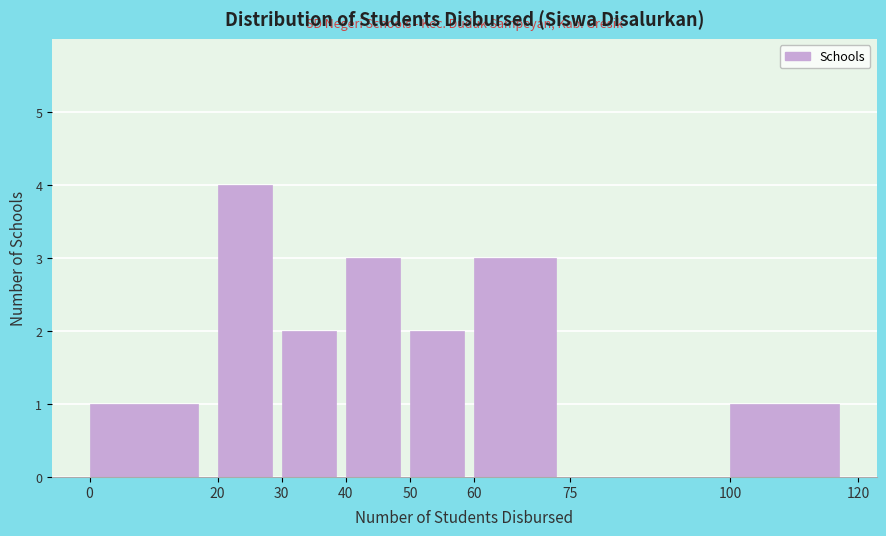

How tall is the bar that spans 100 to 120 on the x-axis? The values are not printed on the chart, so give them approximately, as read against the axis.

1